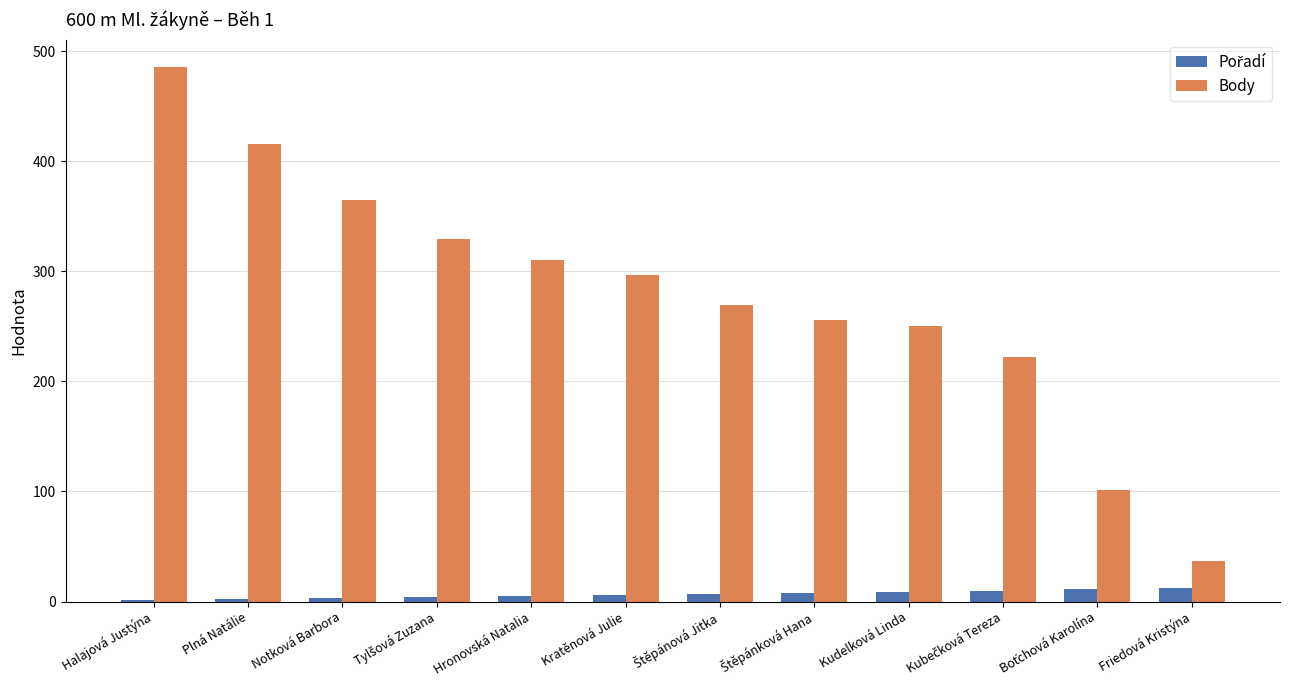

Where does the Body series first go above 297?

Halajová Justýna